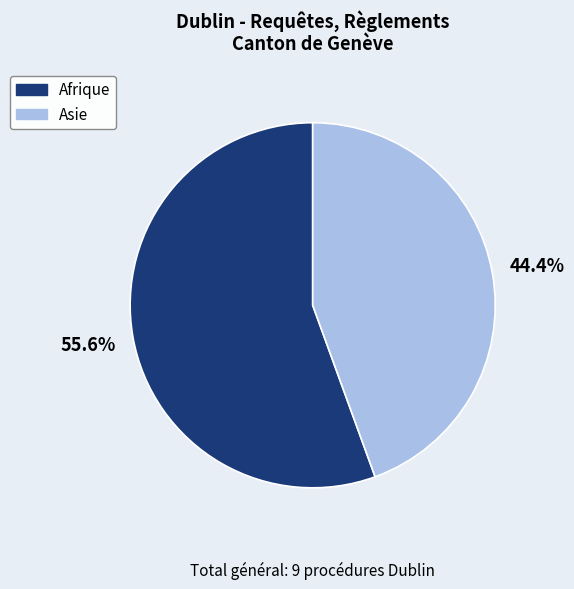

Does any single category account for the majority?

Yes